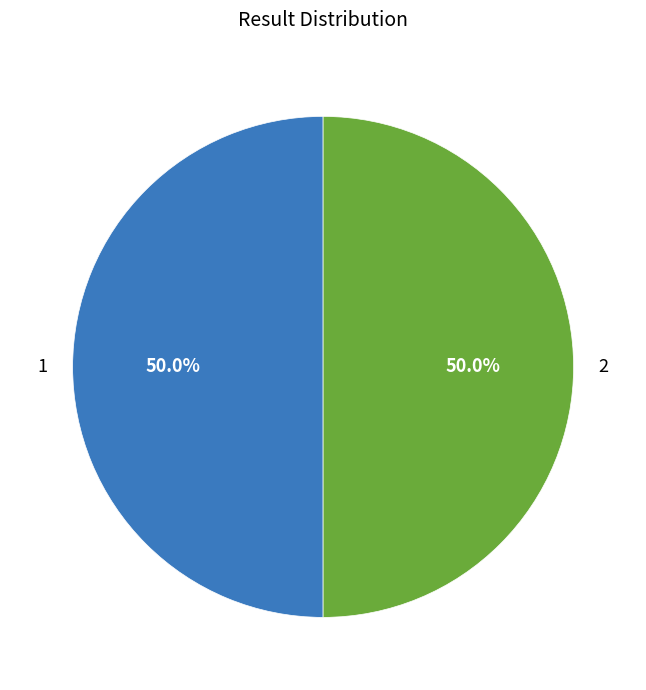

The 1 slice represents 58% of the pie. True or false?

False